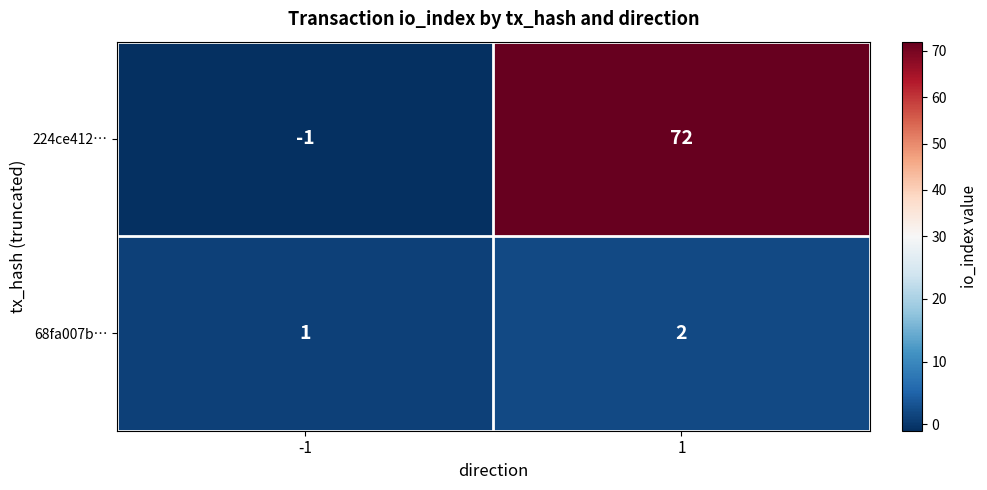

Read the 224ce412… value at 1, to the nearest 5.

70